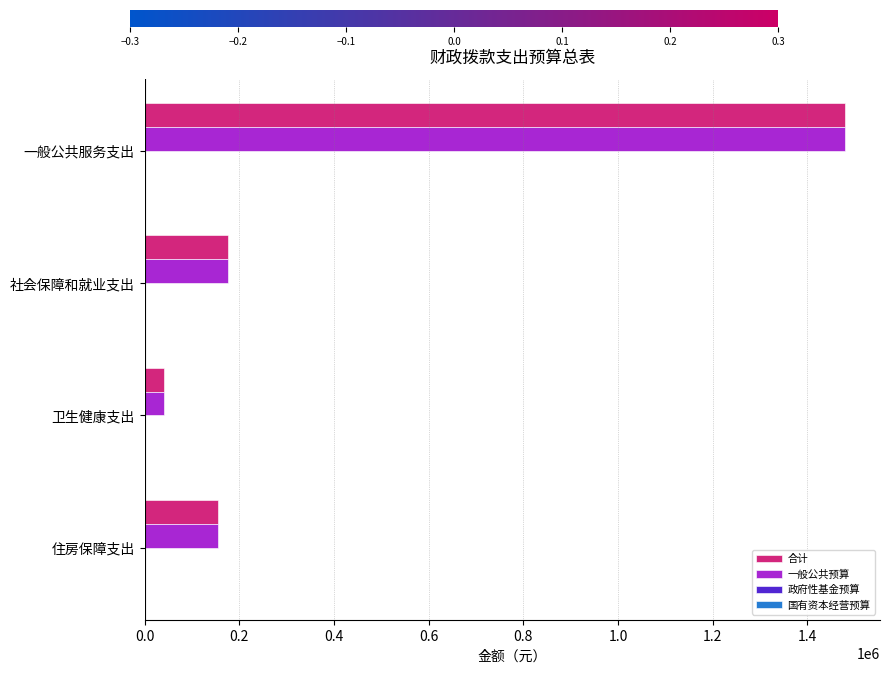

What is the average value of the 合计 series?

463055.3